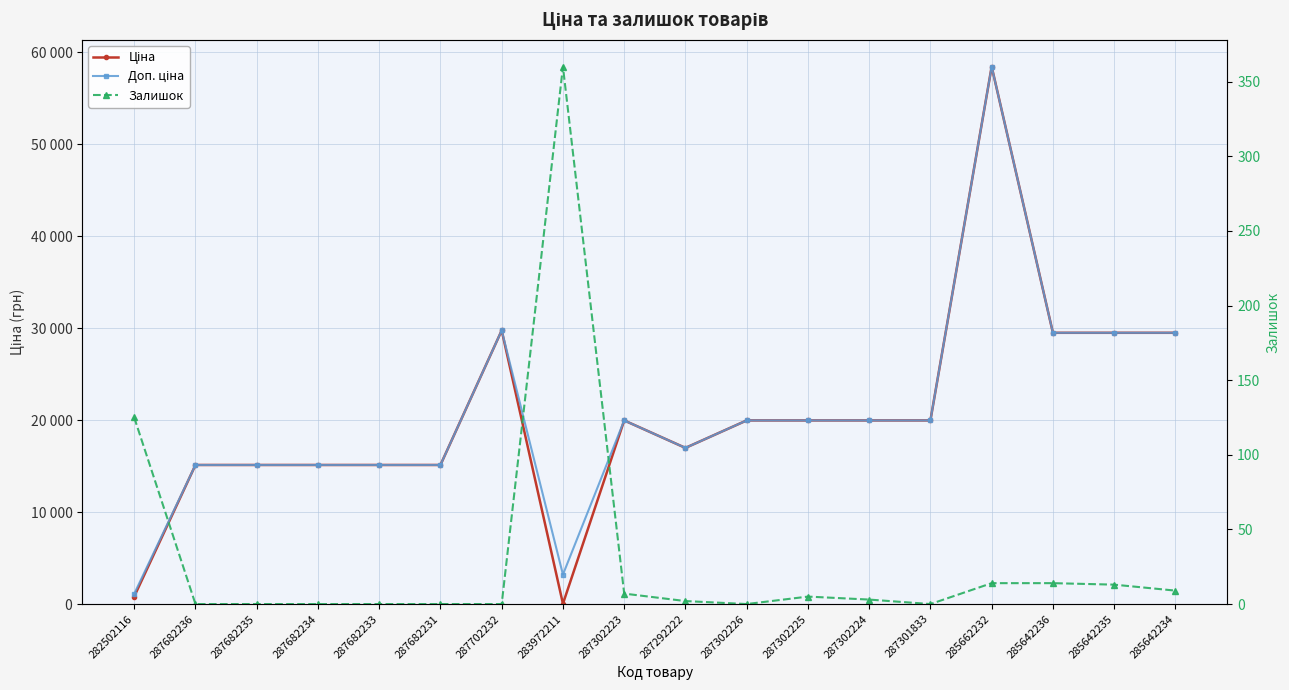

What is the label of the 18th point from the right?

282502116